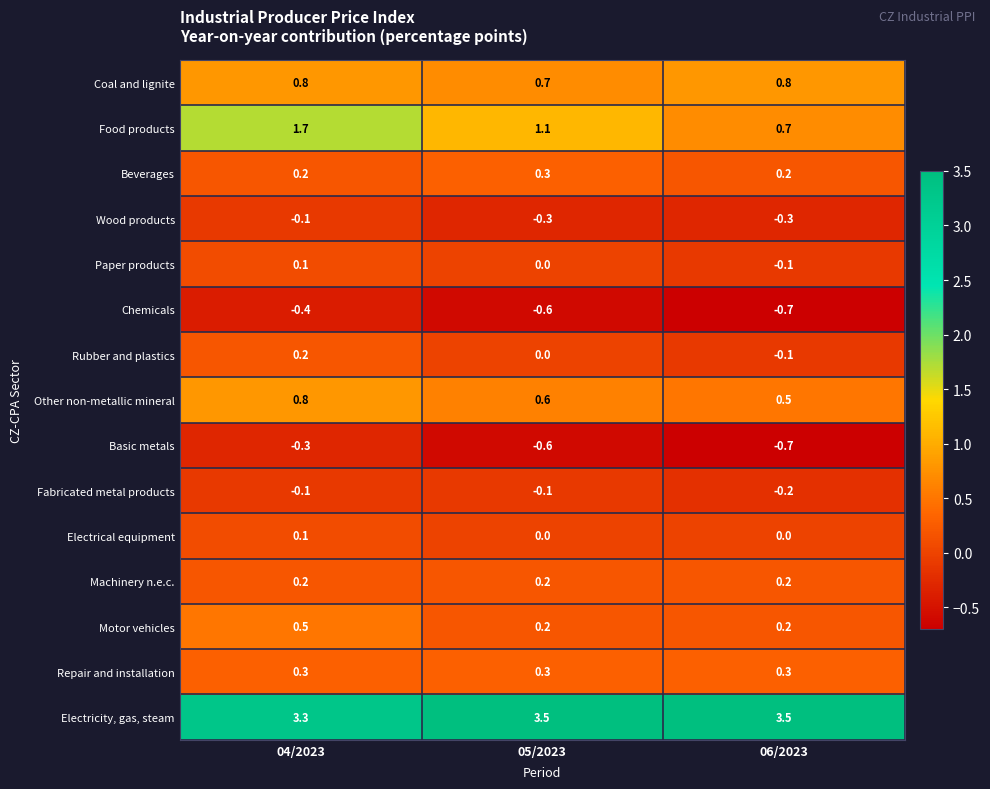

What is the highest value of the Coal and lignite series?

0.8